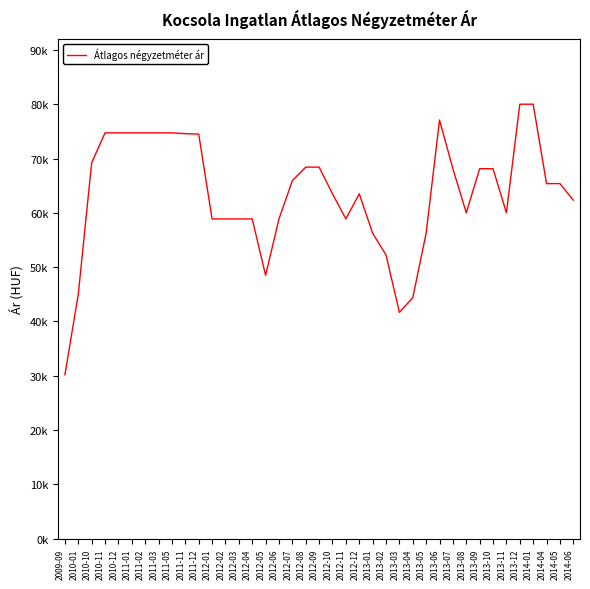

Does the chart display data point markers on the line(s)?

No